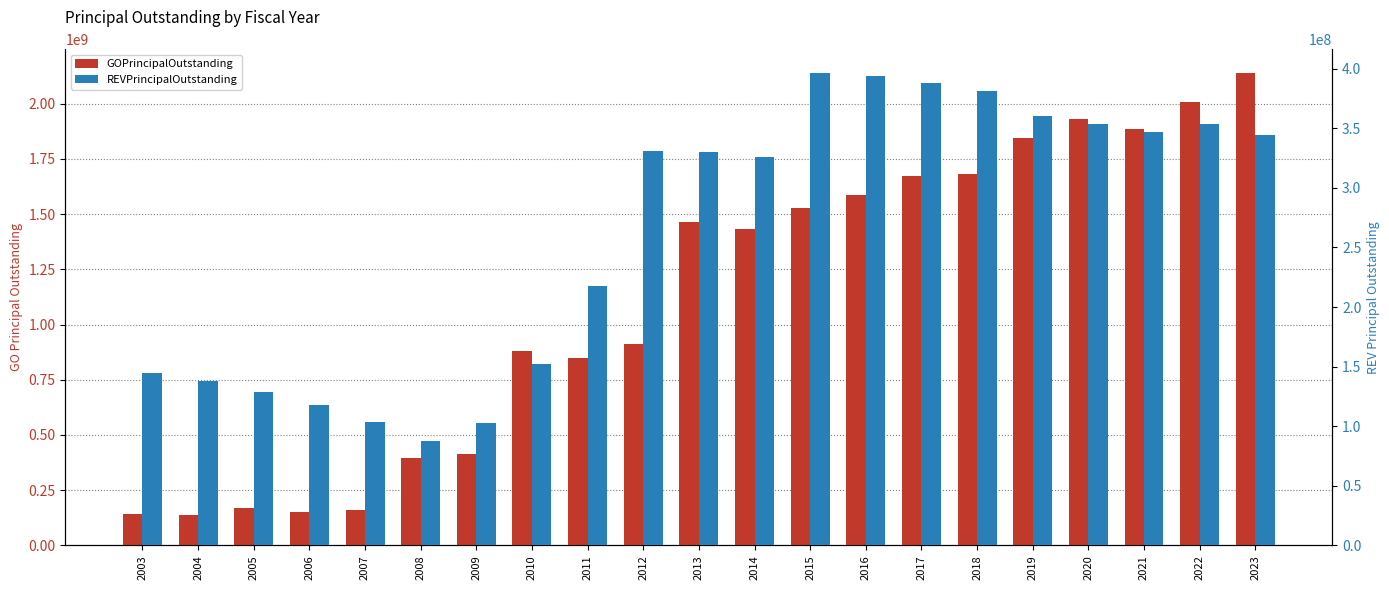

Reading left to right, what are all the values shown in this chart?

GOPrincipalOutstanding: 142000477.8	137175014.8	167114810.9	149300446.9	159975000.0	396855000.0	413035000.0	879840000.0	849415000.0	912090000.0	1463640000.0	1432475000.0	1527285000.0	1586720000.0	1672900000.0	1683565000.0	1846190000.0	1933060000.0	1885600000.0	2006080000.0	2139625000.0
REVPrincipalOutstanding: 144350000.0	138030000.0	129120000.0	117500000.0	103770000.0	87755000.0	103050000.0	152255000.0	217330000.0	331100000.0	329805000.0	325700000.0	396490000.0	393760000.0	387710000.0	381405000.0	360455000.0	353940000.0	346770000.0	353575000.0	344310000.0